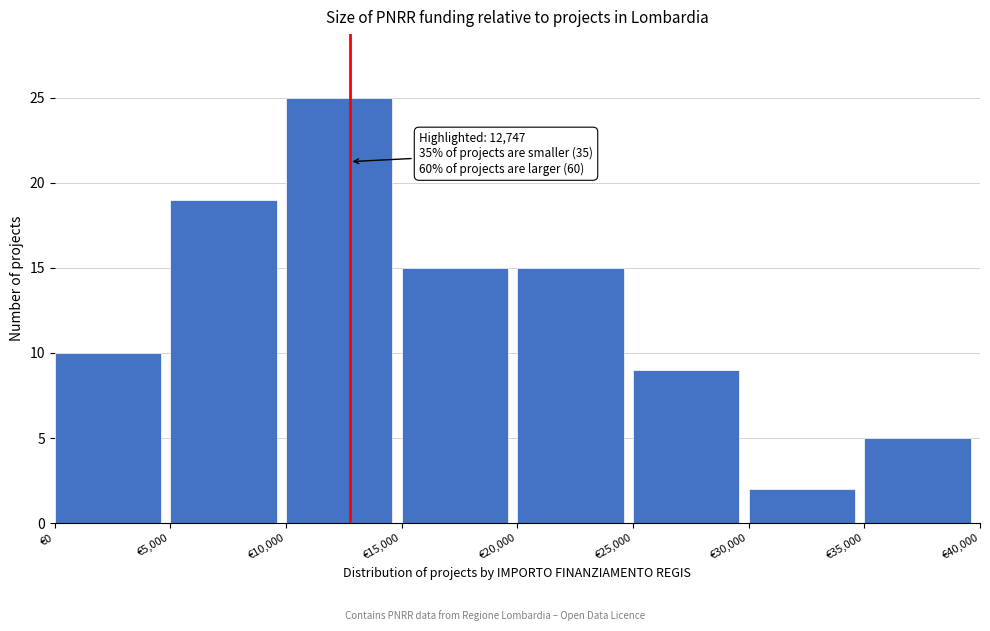

Over which range of the x-axis is the bar tallest?

10000 to 15000